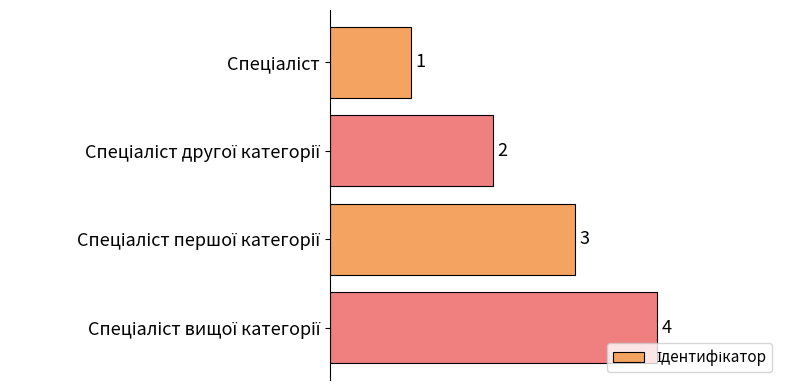

Count the values in the range 2 to 4.

3